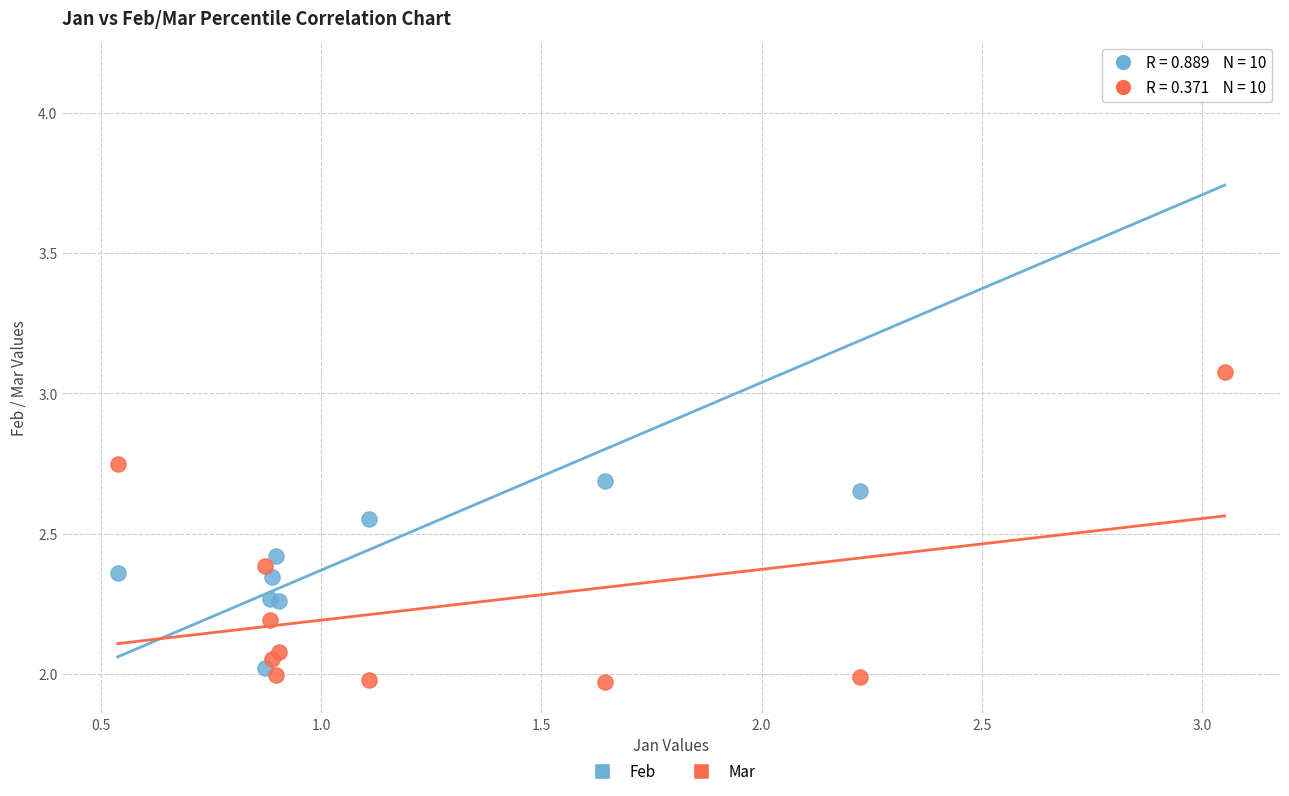

Which series contains the highest Y value?

Feb